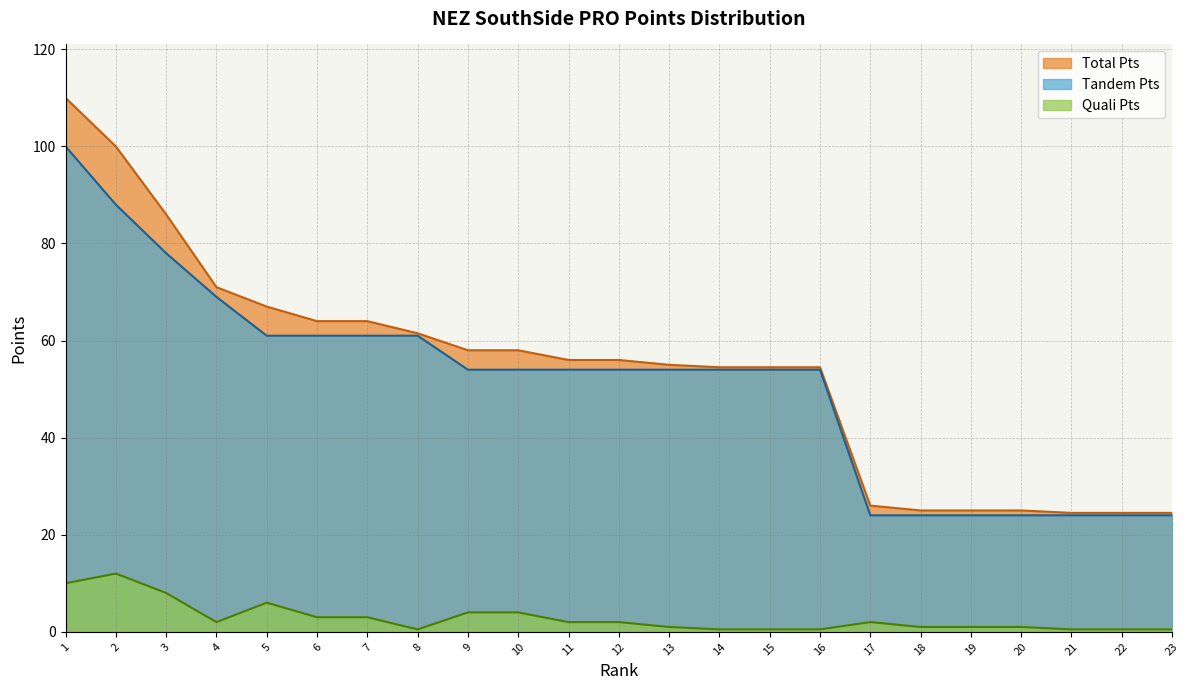

Between 3 and 6, which is larger?

3